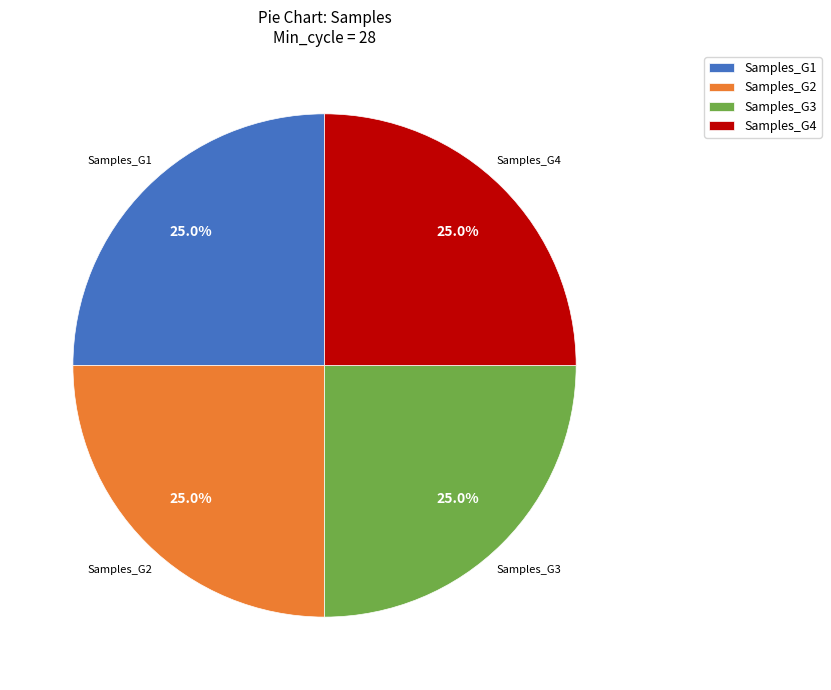

Is there any slice that represents more than half of the pie?

No